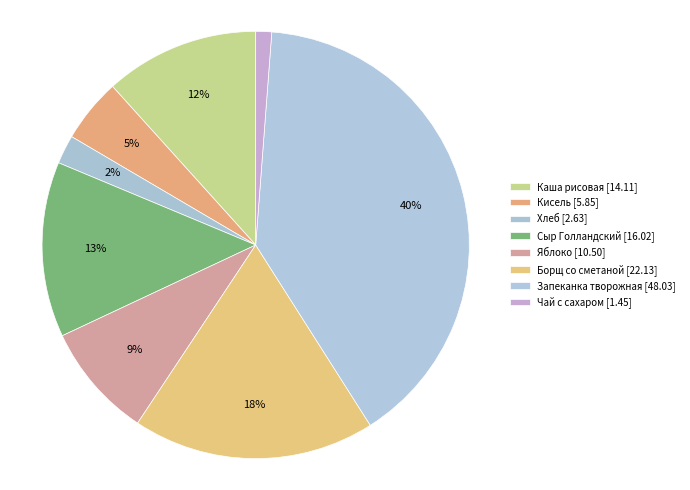

What is the change in value from Яблоко to Запеканка творожная?

+37.5